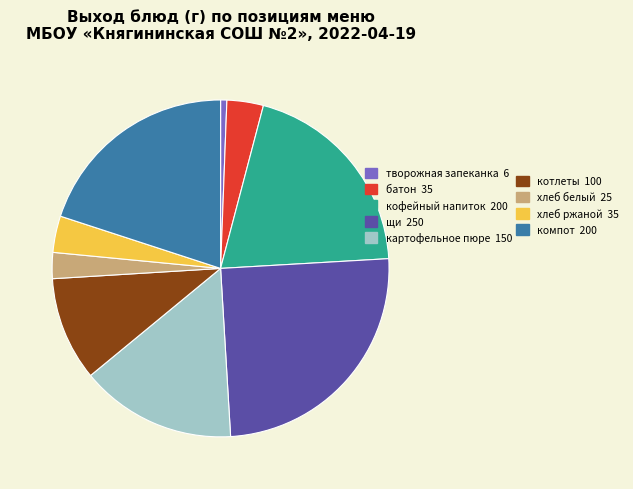

How many segments does this pie chart have?

9